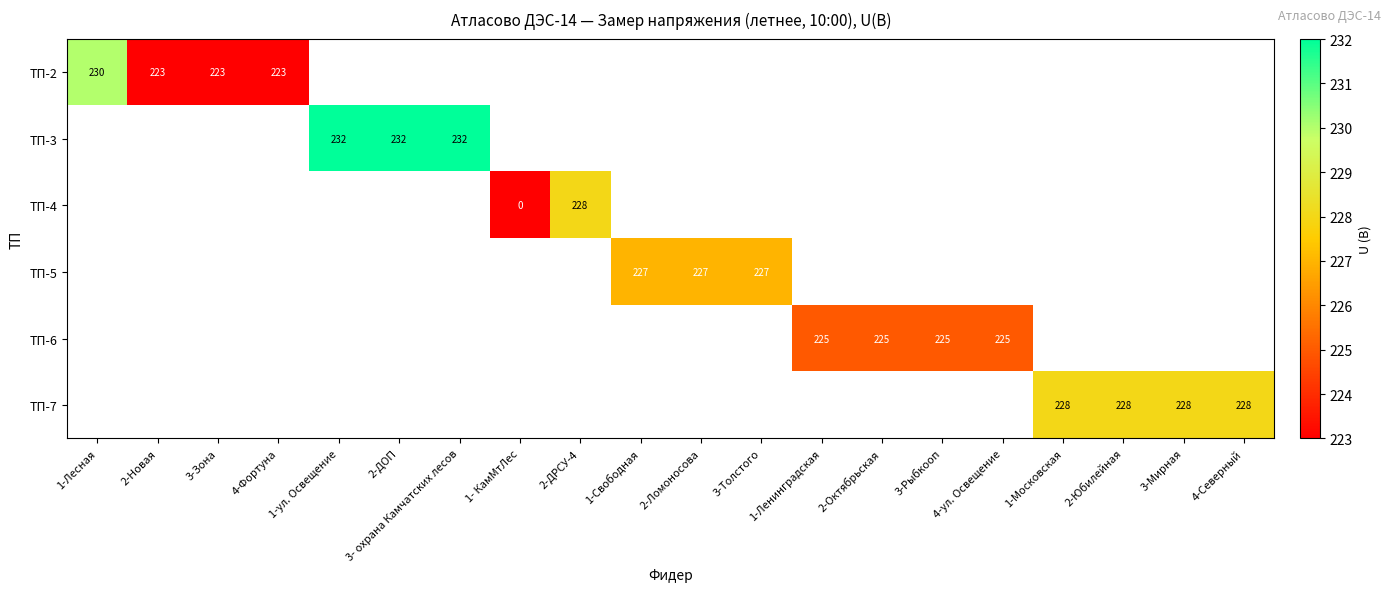

How many data points does each series have?

20